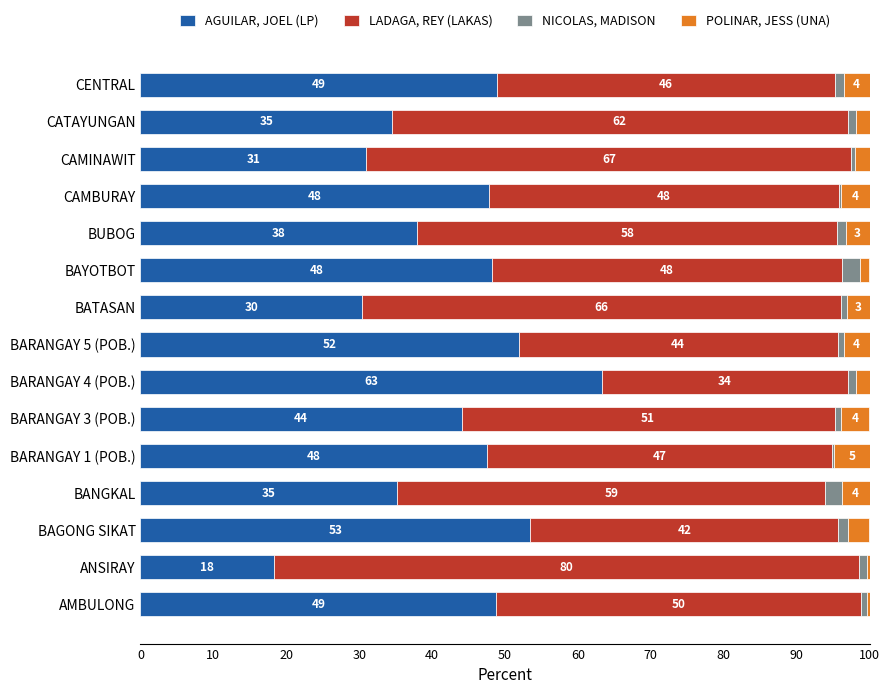

True or false: AGUILAR, JOEL (LP) has a value of 18.3 at ANSIRAY.

True